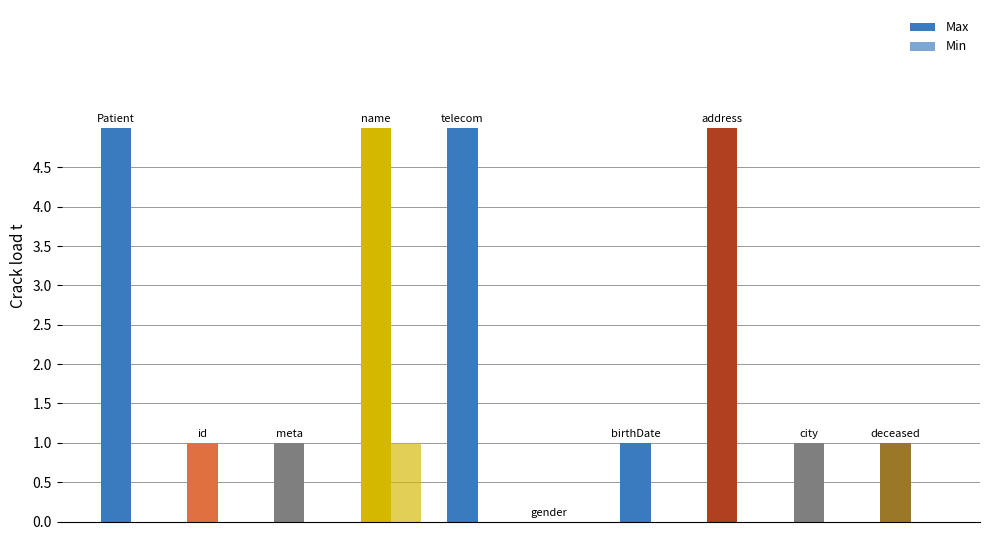

Reading left to right, list all the values displayed in this chart.

Max: 5	1	1	5	5	0	1	5	1	1
Min: 0	0	0	1	0	0	0	0	0	0